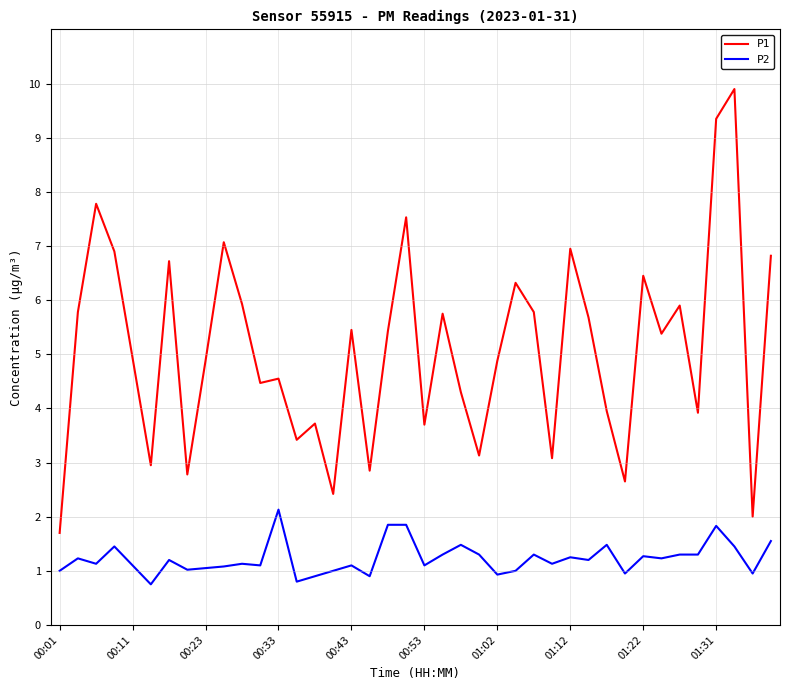

What is the difference between the maximum and minimum values in the P1 series?

8.2